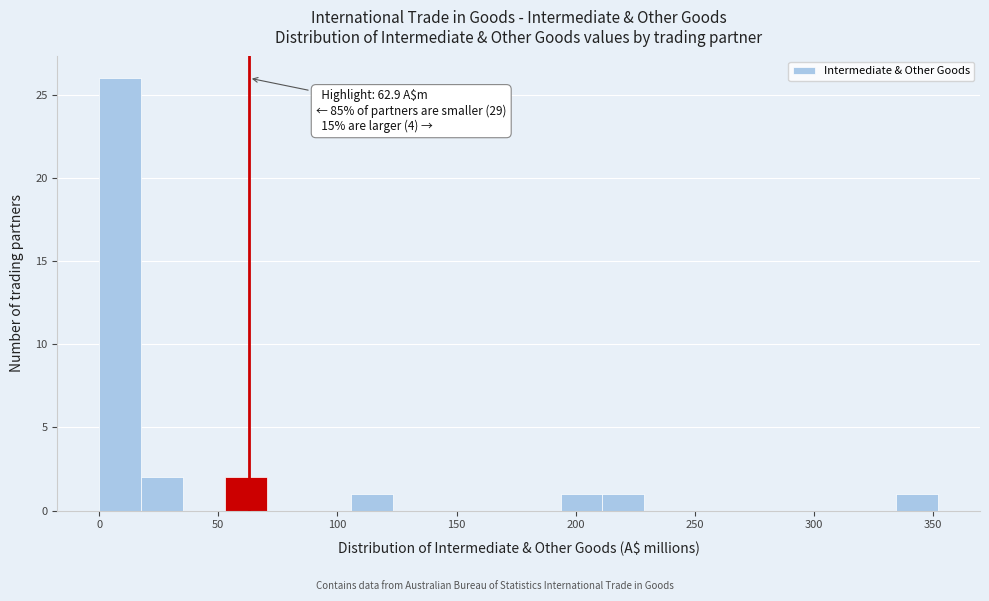

Read against the x-axis, roughly where is the centre of the tallest bar?

10